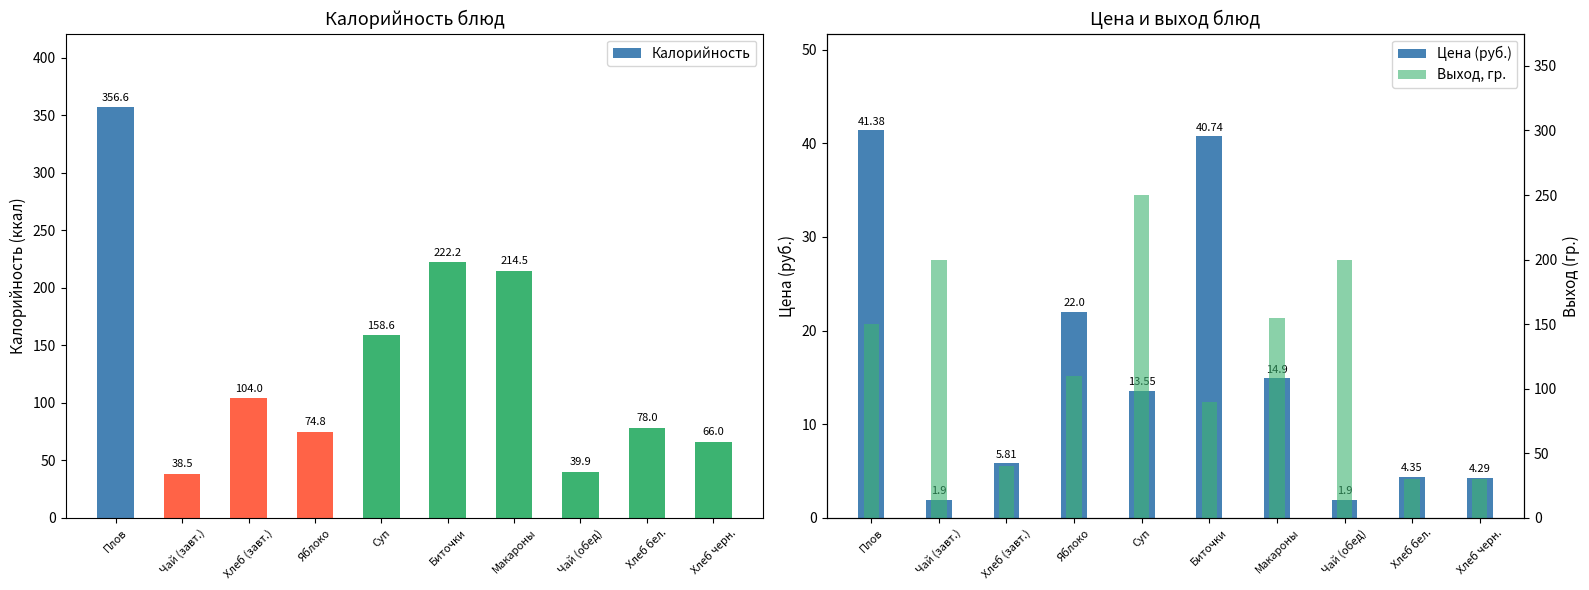

How many data points in Калорийность are less than 104?

5